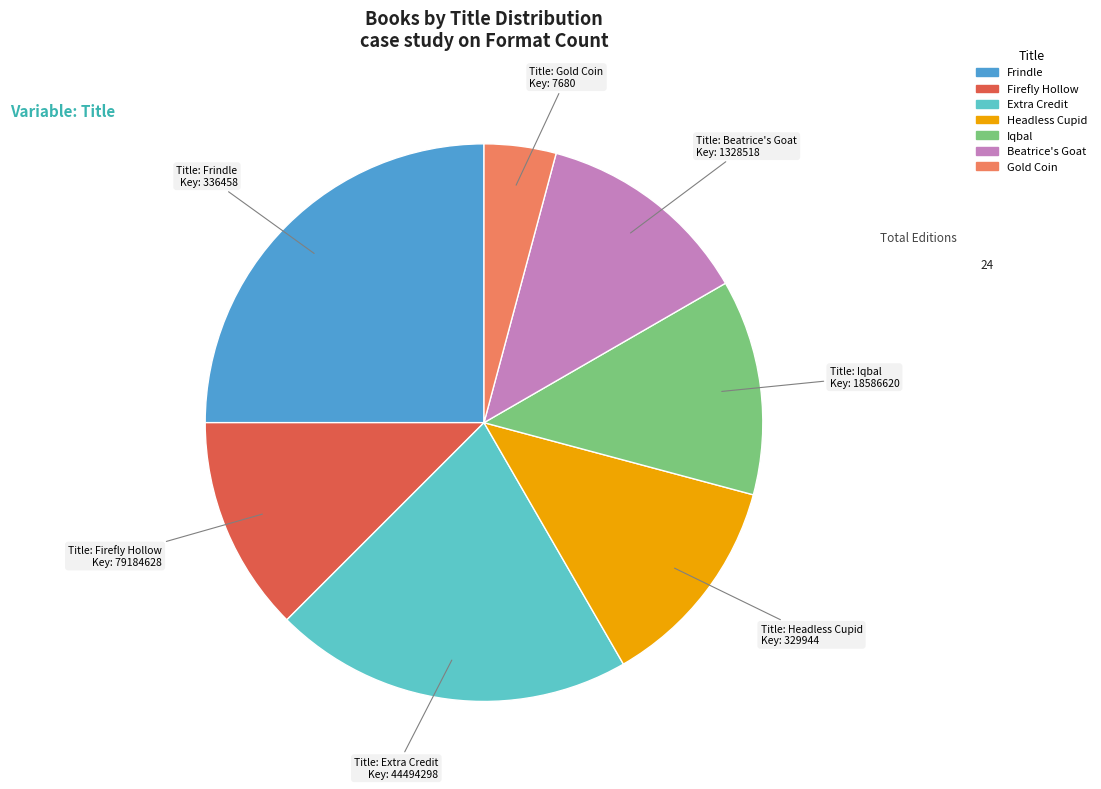

Is the sum of Beatrice's Goat and Frindle greater than half?

No